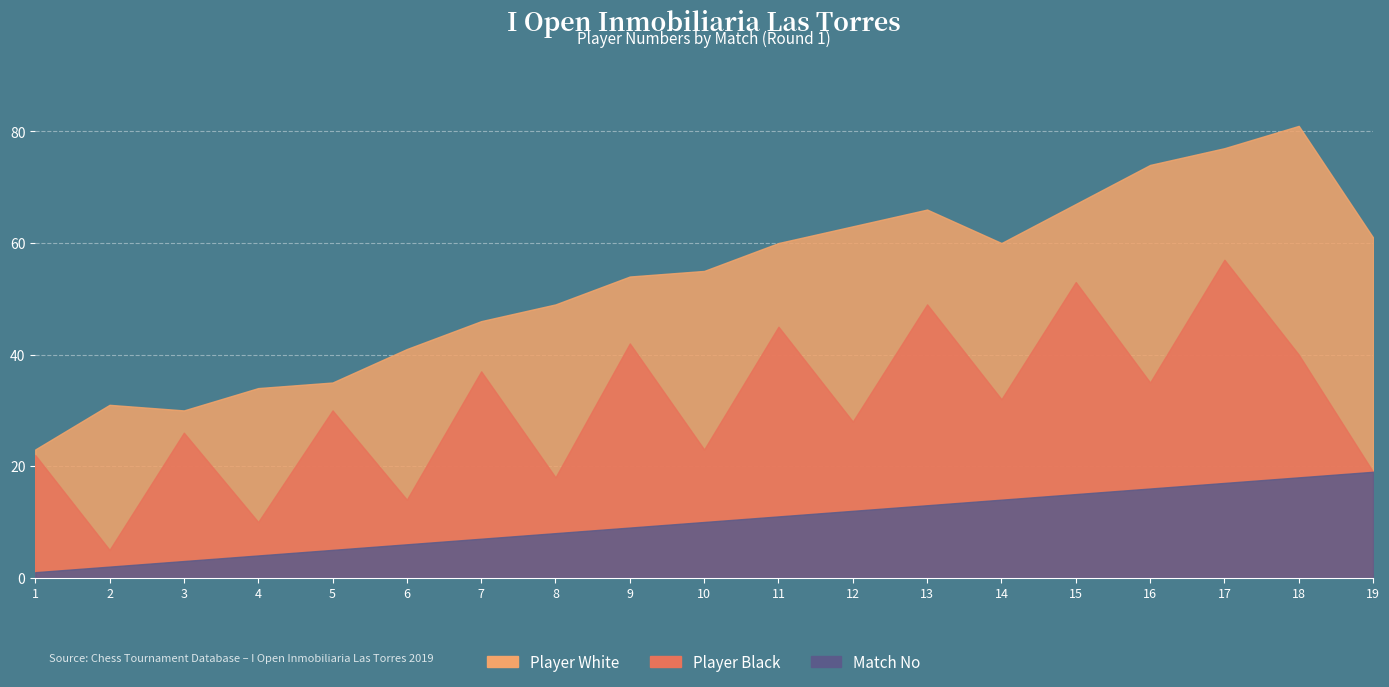

At how many categories does at least one series exceed 17?

19